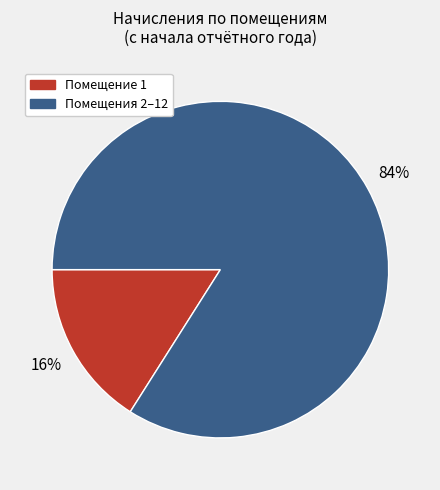

To the nearest percent, what is the average slice percentage?

50%